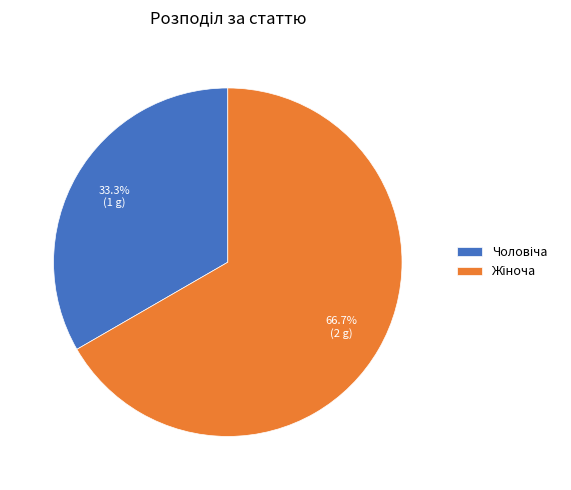

Is there a majority slice in this chart?

Yes